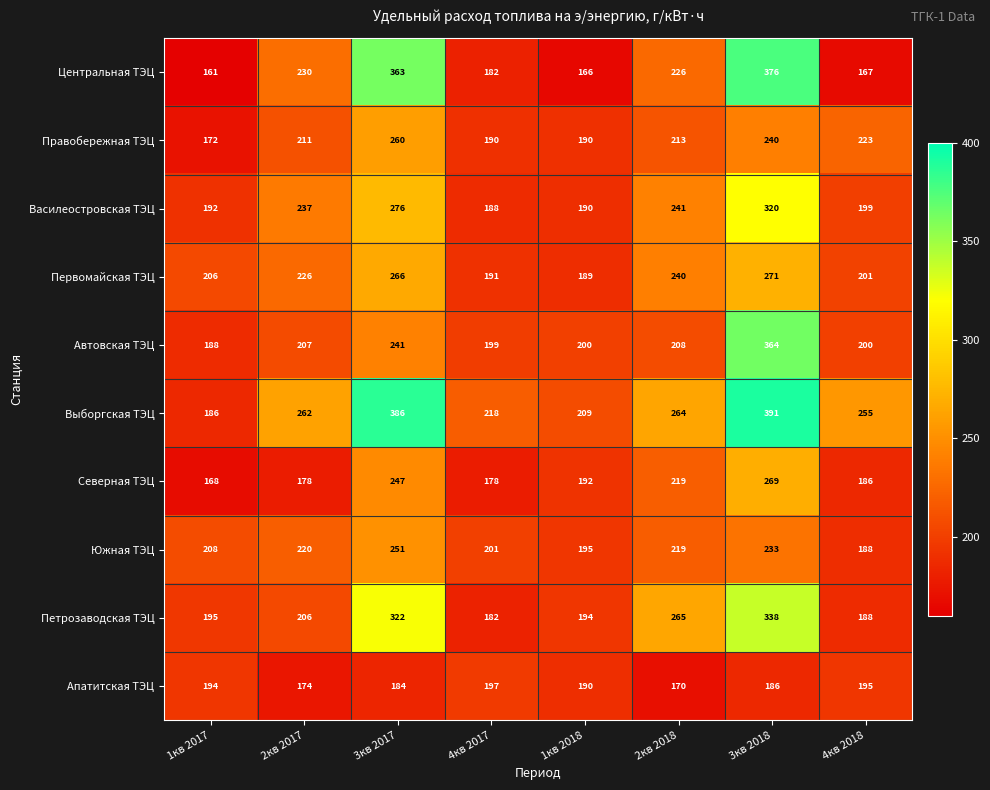

What is the average value of the Центральная ТЭЦ series?

234